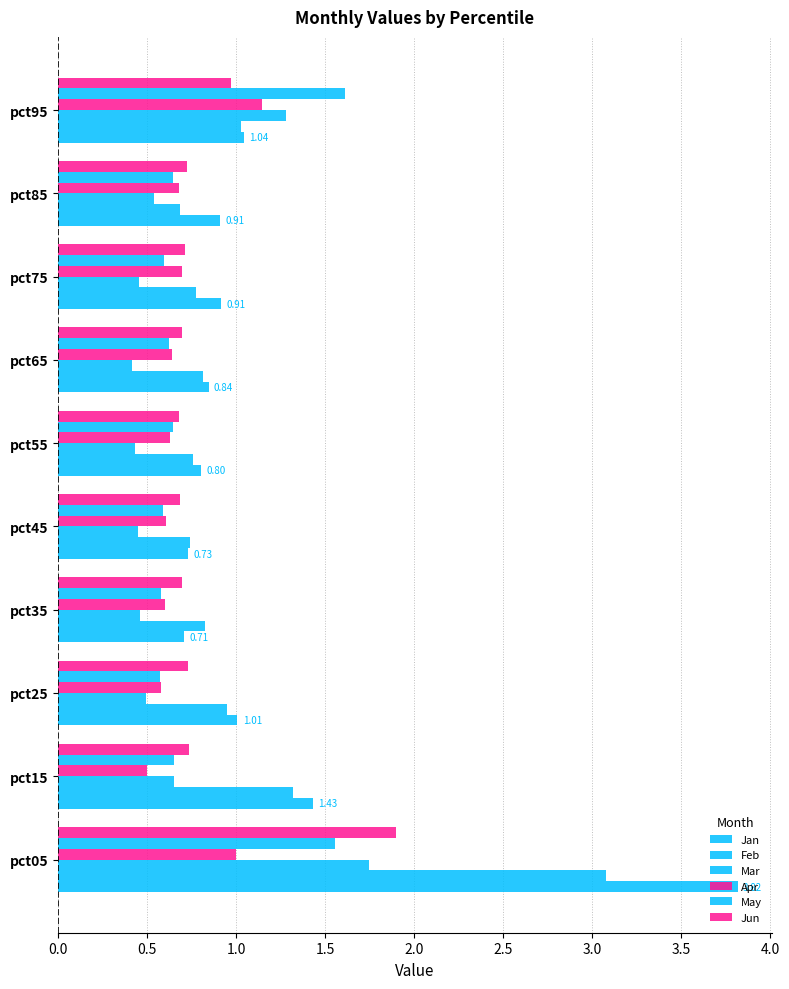

Which series has the largest total across all categories?

Jan